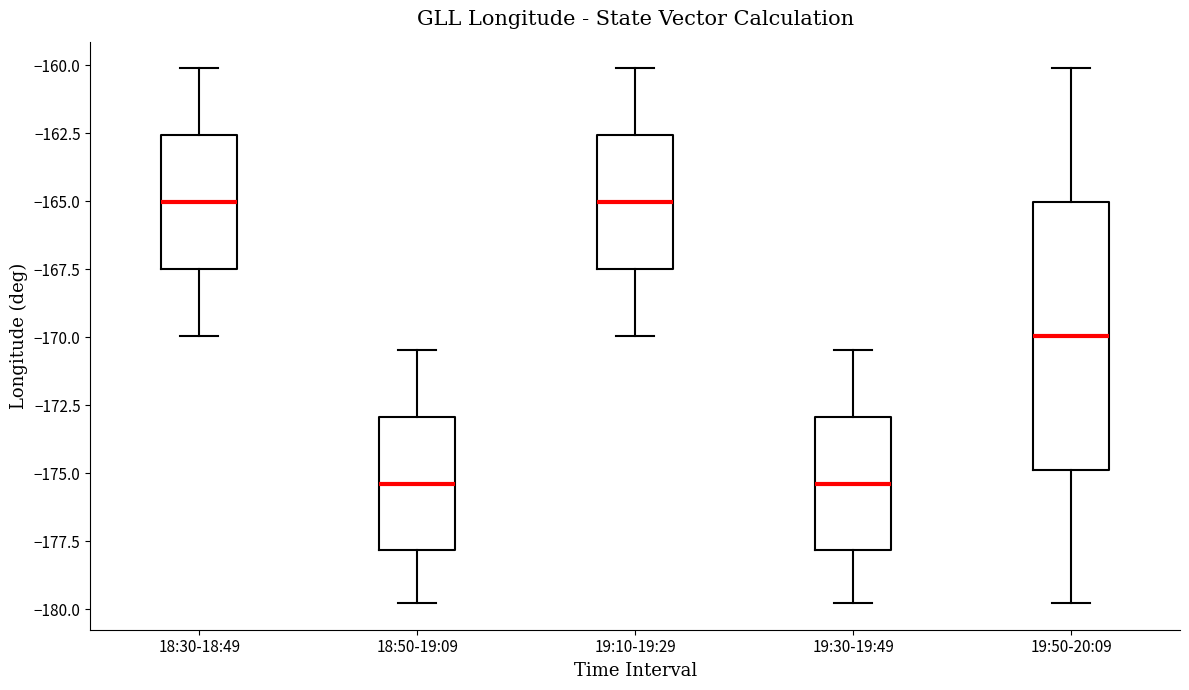

Where does the median line of the box for 19:50-20:09 sit on the y-axis? The values are not printed on the chart, so give them approximately, as read against the axis.

-170.0